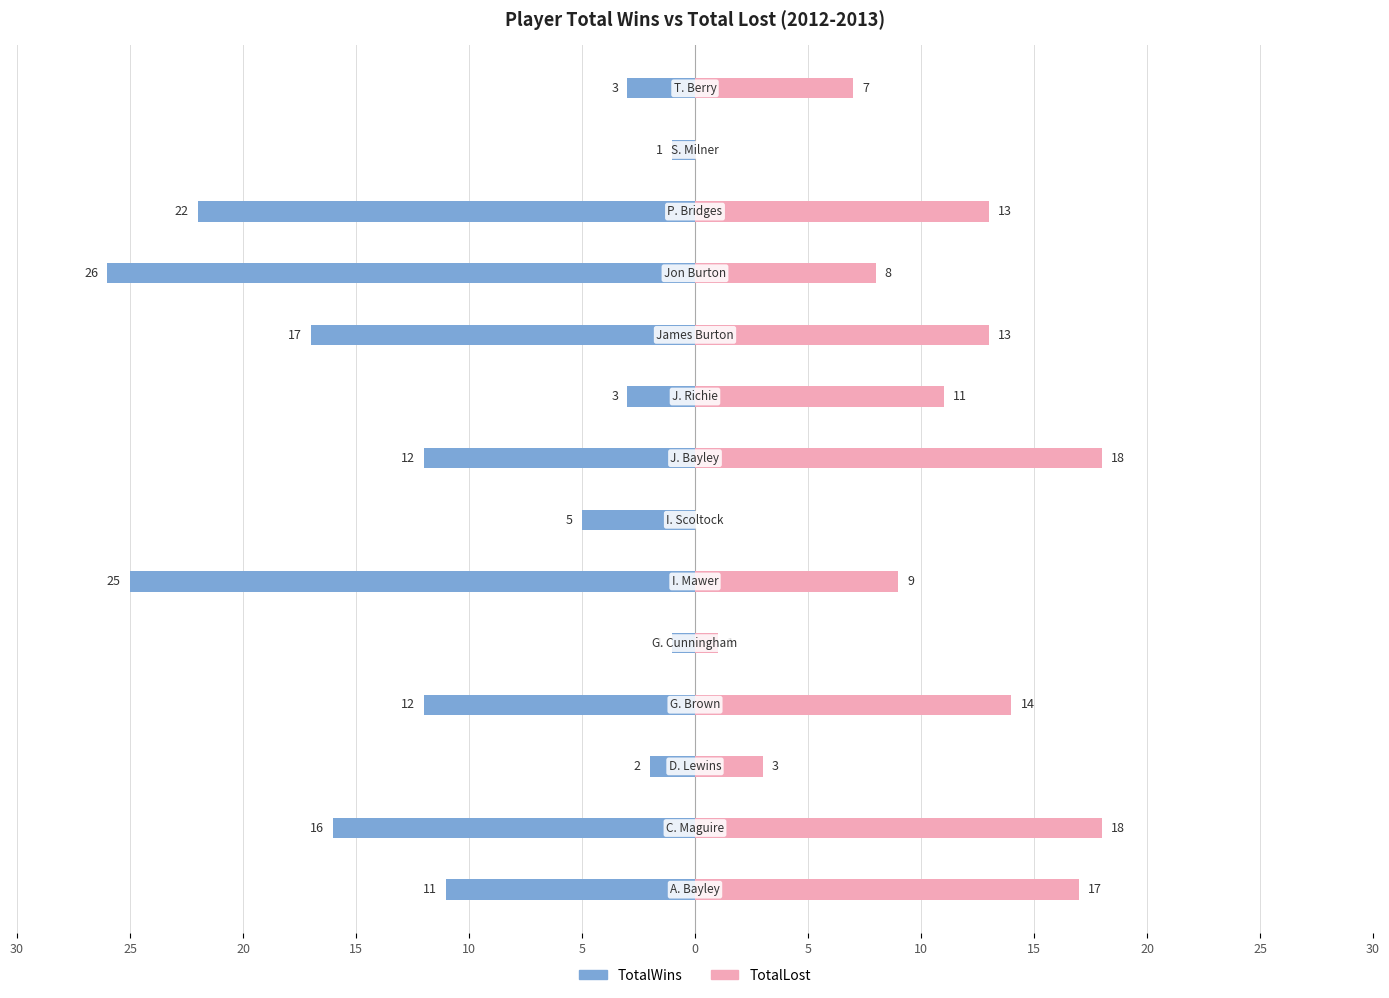

Between 5 and 13, which series saw the biggest shift?

TotalLost